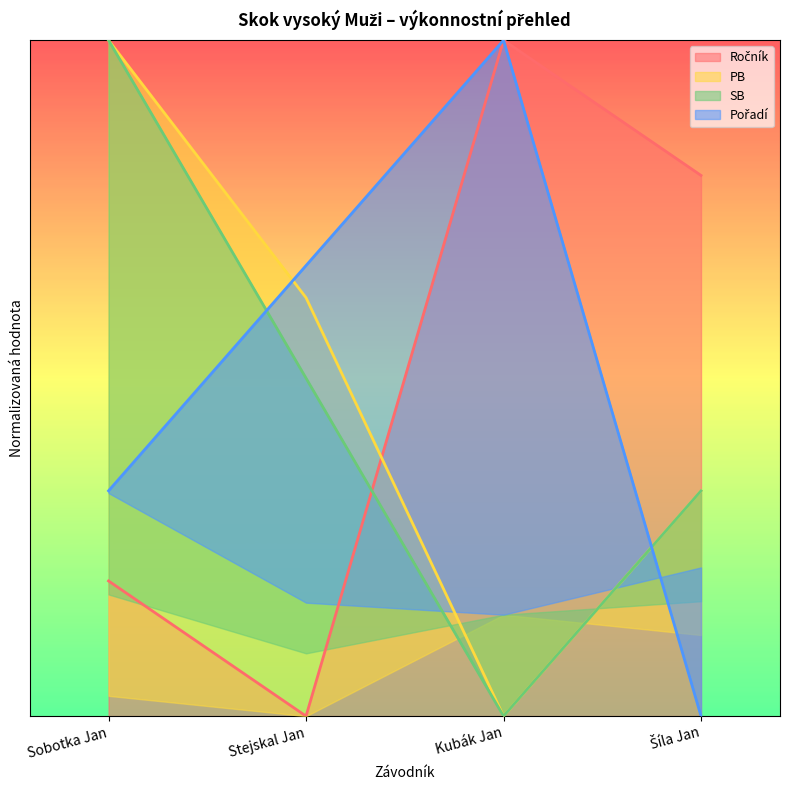

Which series has the largest total across all categories?

Ročník